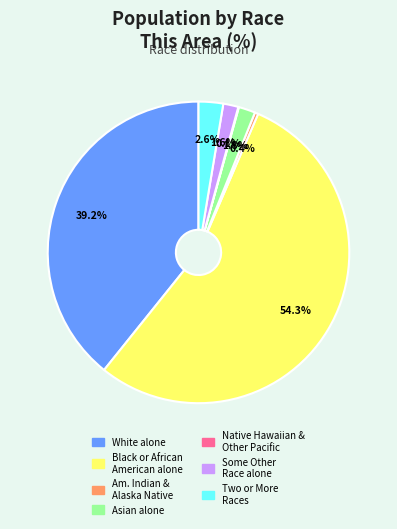

Is there a majority slice in this chart?

Yes